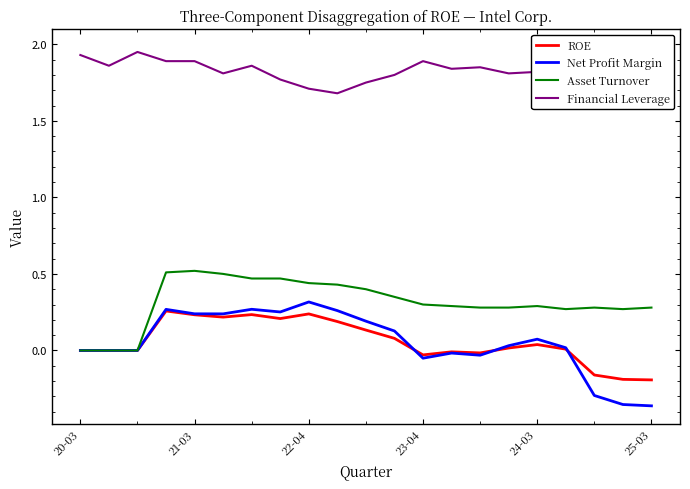

What are all the series names shown in the legend?

ROE, Net Profit Margin, Asset Turnover, Financial Leverage